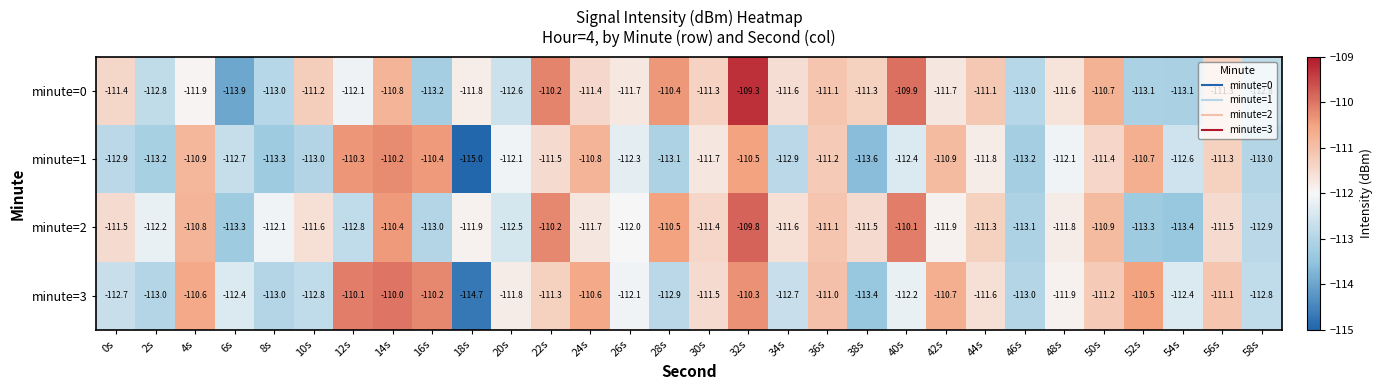

Which series has the largest total across all categories?

minute=0